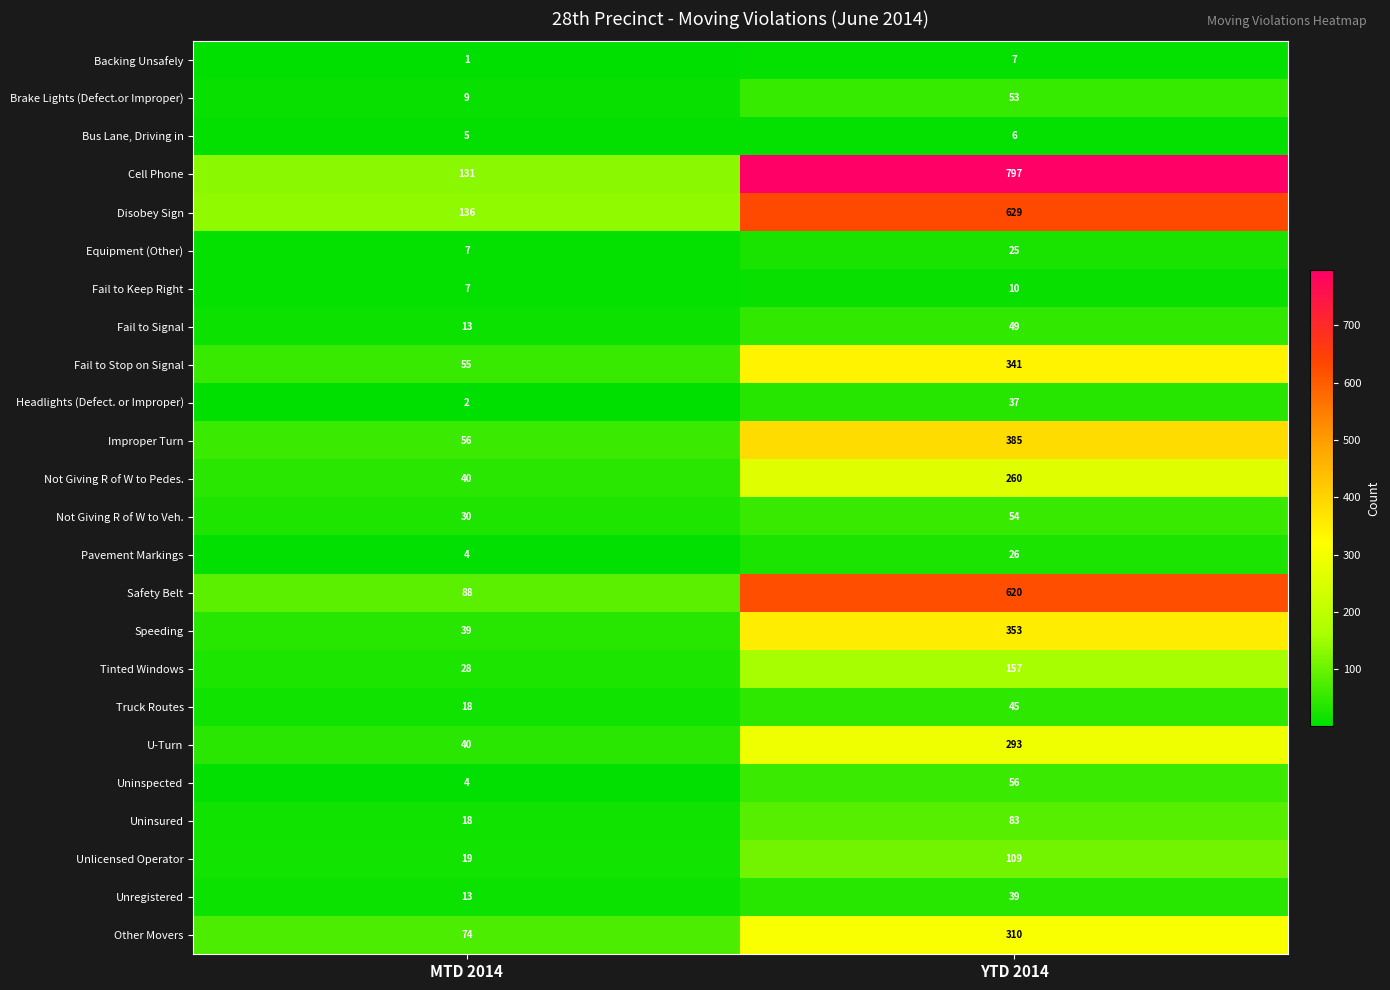

Which series has the largest total across all categories?

Cell Phone